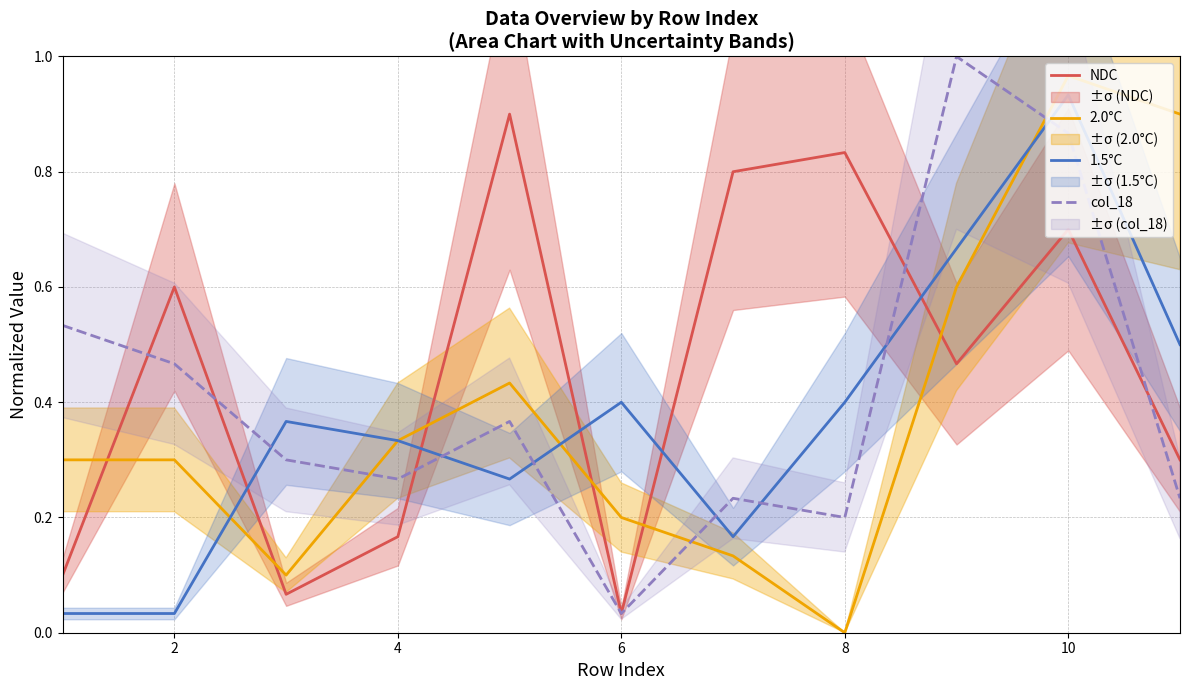

Which category has the highest value in the 2.0°C series?

10